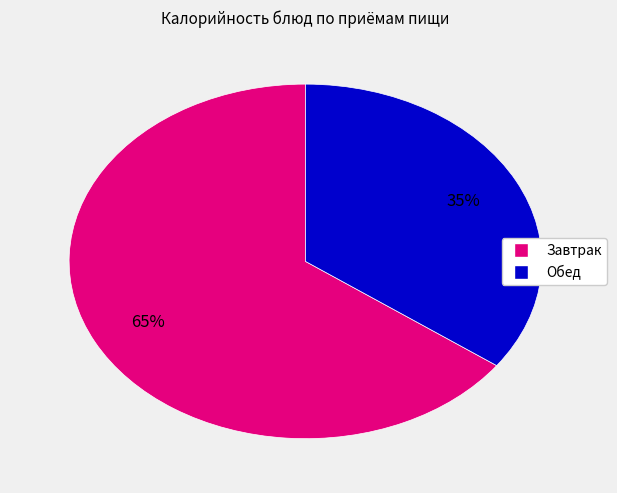

Is there any slice that represents more than half of the pie?

Yes